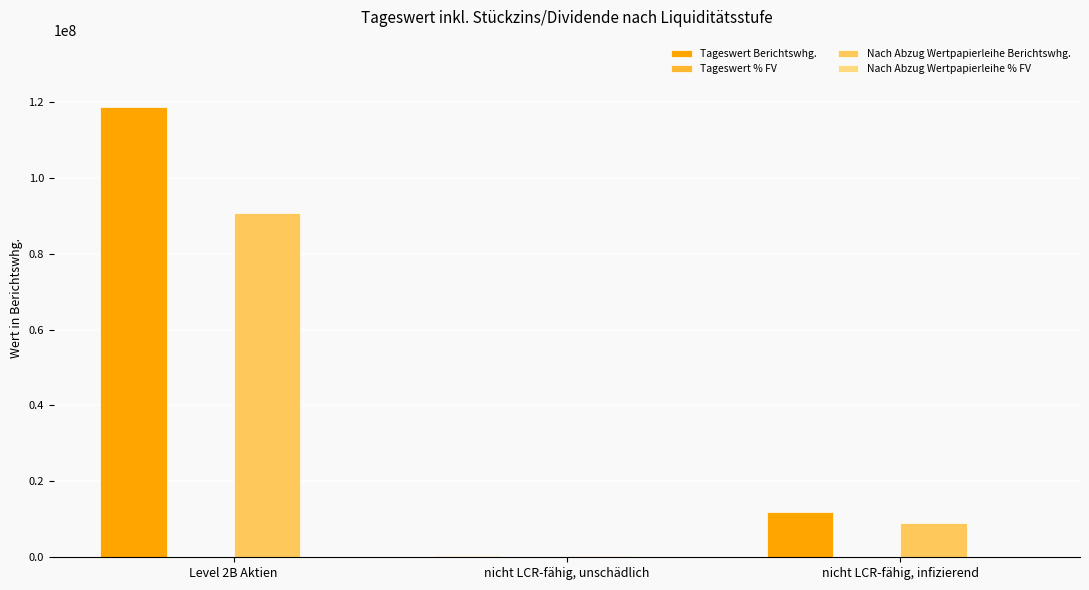

What is the greatest value displayed?

118594720.9